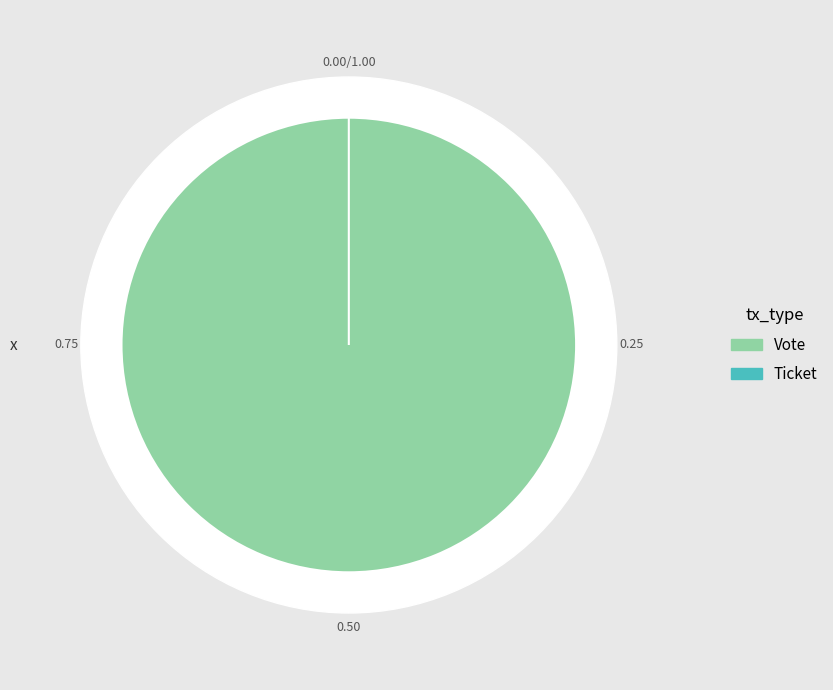

To the nearest percent, what is the average slice percentage?

50%